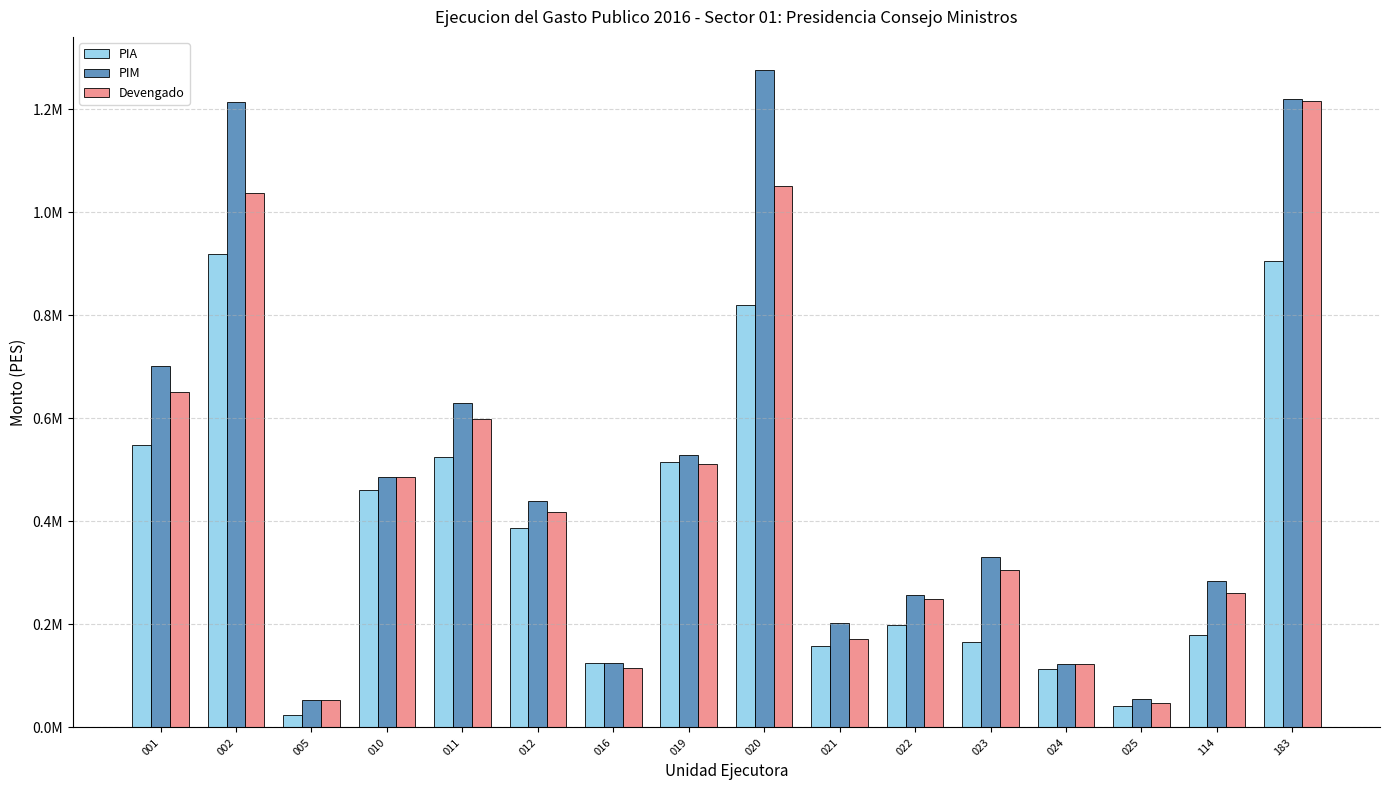

Between 023 and 114, which series saw the biggest shift?

PIM